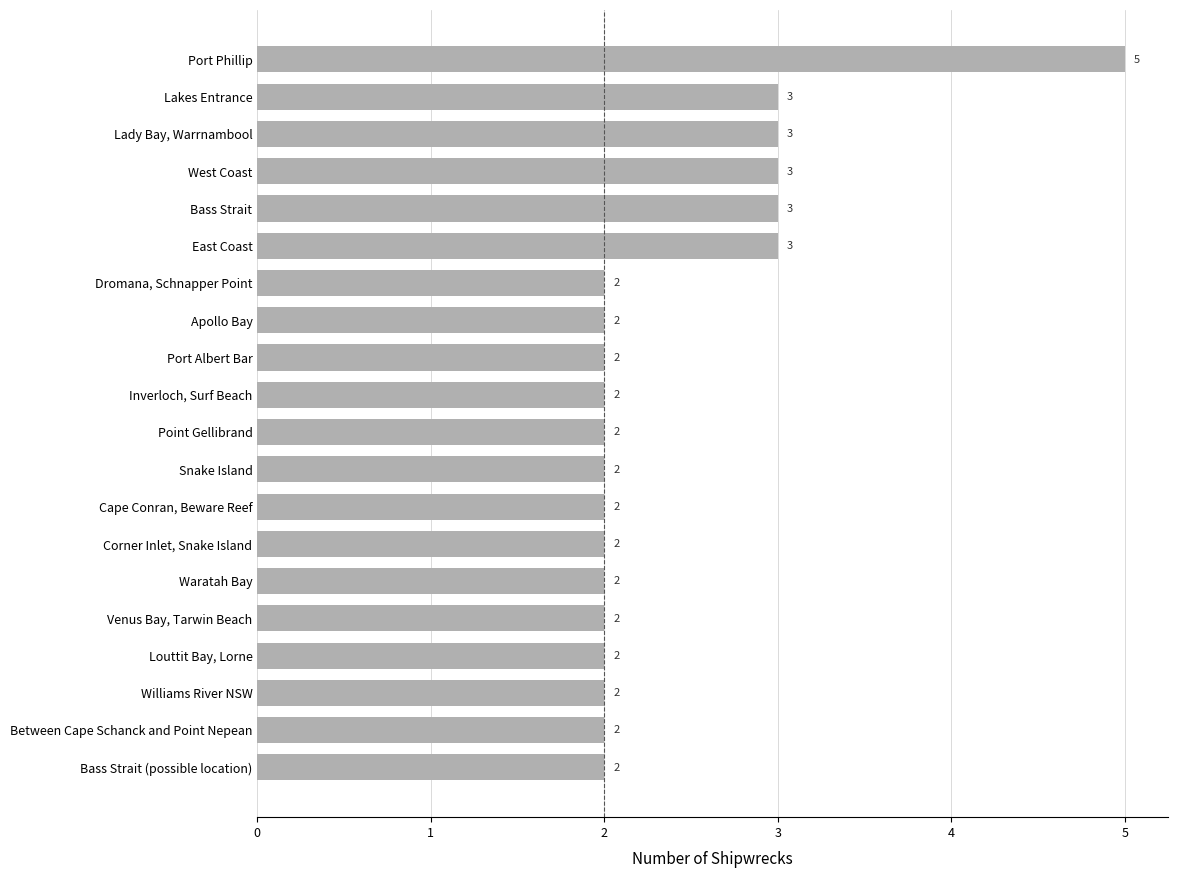

Reading top to bottom, what are all the values shown in this chart?

5	3	3	3	3	3	2	2	2	2	2	2	2	2	2	2	2	2	2	2